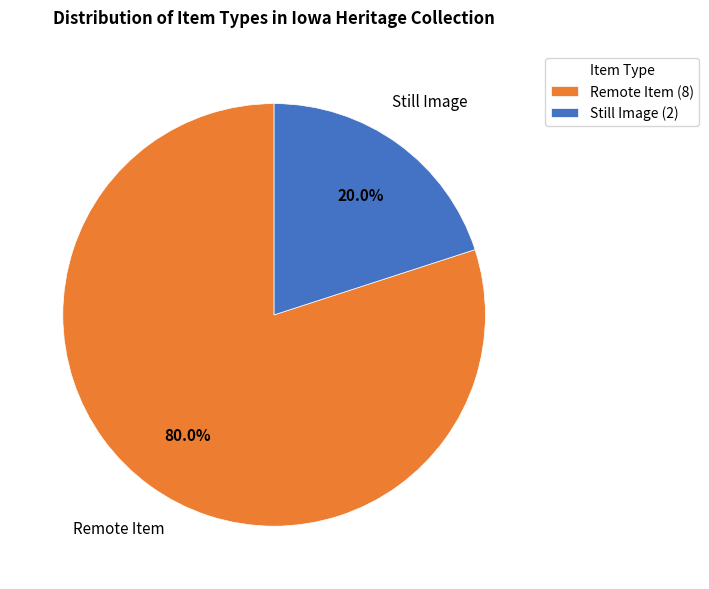

Is there any slice that represents more than half of the pie?

Yes